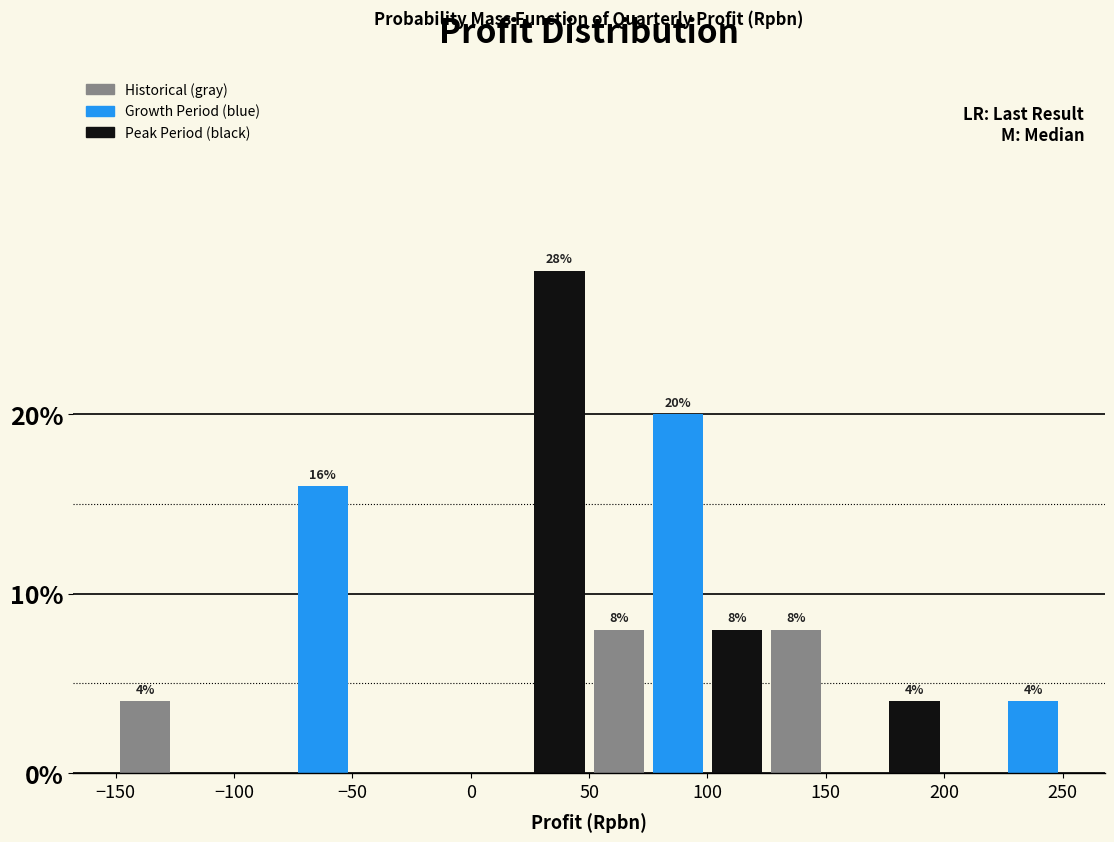

Which range on the x-axis has the tallest bar?

25 to 50